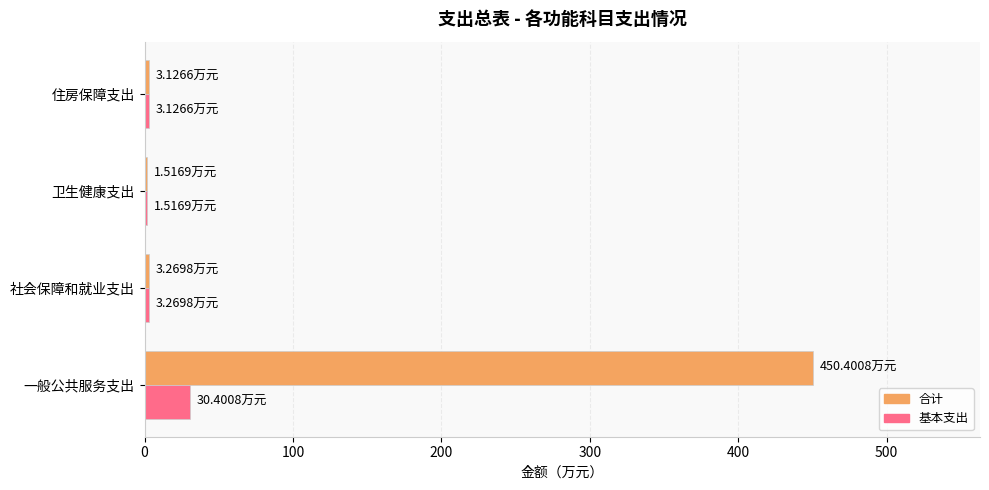

Which category has the highest value in the 基本支出 series?

一般公共服务支出